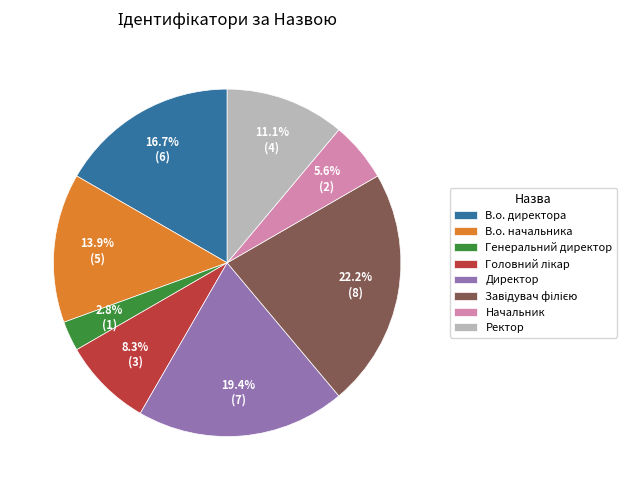

To the nearest percent, what is the difference between the Ректор and Директор slice percentages?

8%